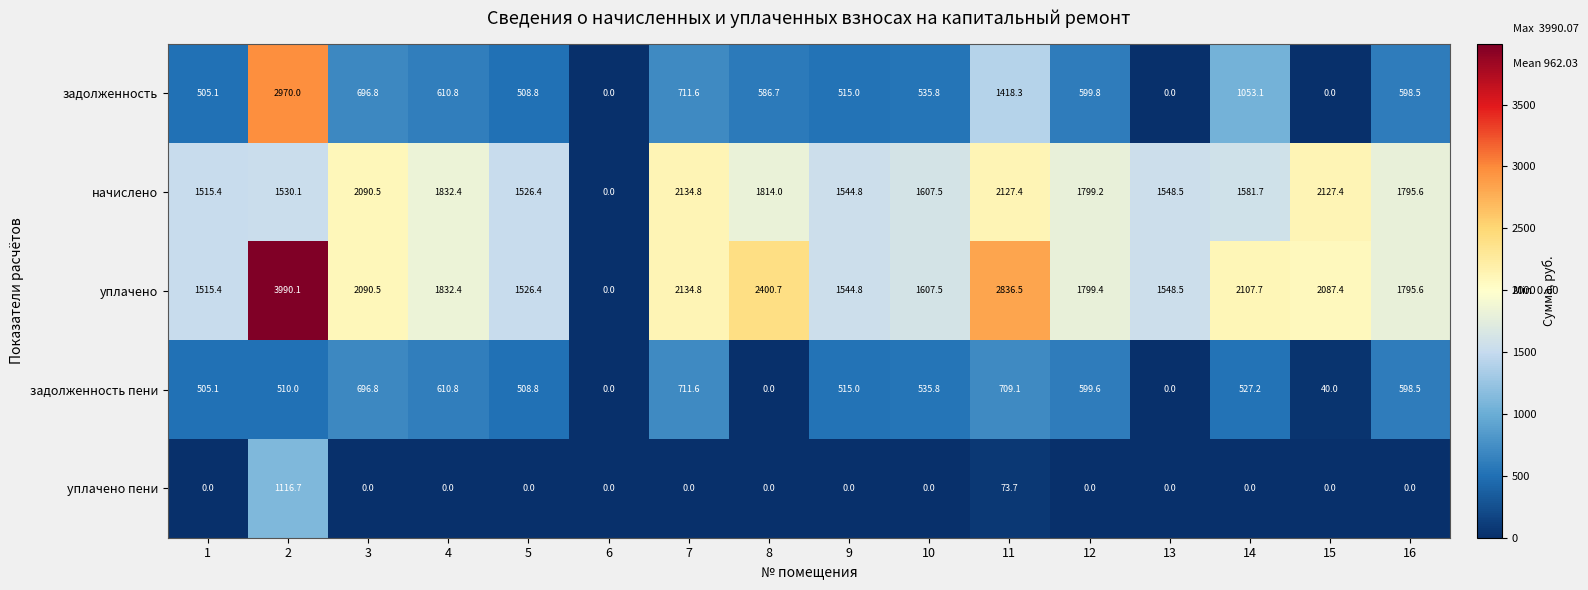

What is the spread (max minus min) of values at 1?

1515.4